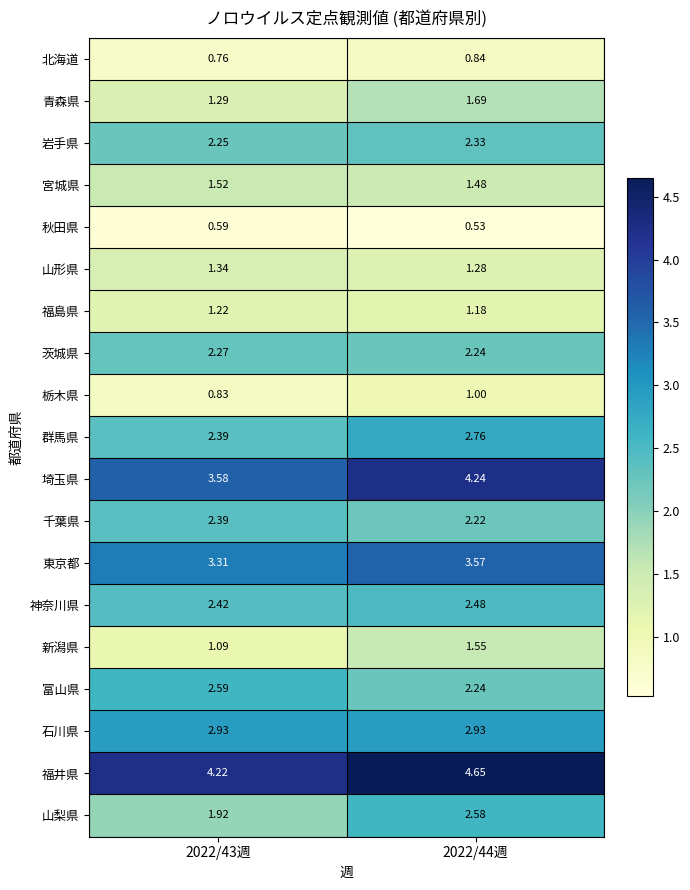

List the series in order of their peak value, lowest first.

秋田県, 北海道, 栃木県, 福島県, 山形県, 宮城県, 新潟県, 青森県, 茨城県, 岩手県, 千葉県, 神奈川県, 山梨県, 富山県, 群馬県, 石川県, 東京都, 埼玉県, 福井県